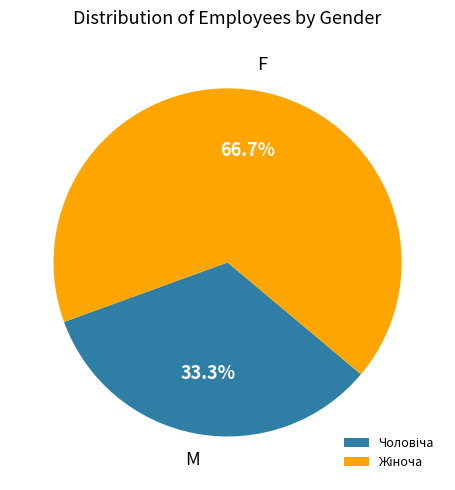

Is there any slice that represents more than half of the pie?

Yes